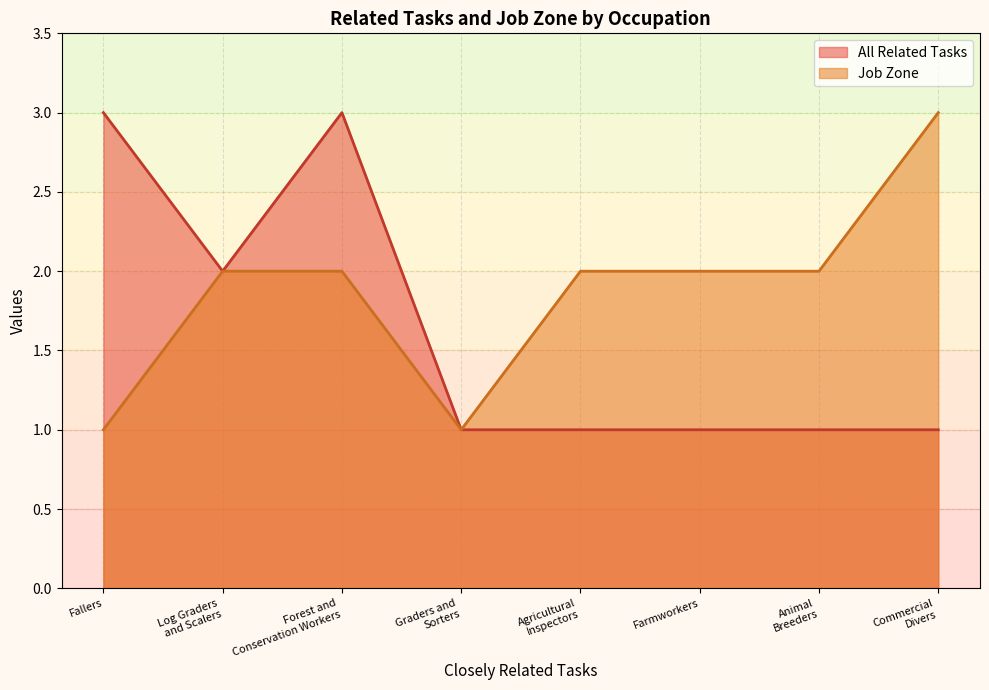

Rank the categories by All Related Tasks value from lowest to highest.

Graders and
Sorters, Agricultural
Inspectors, Farmworkers, Animal
Breeders, Commercial
Divers, Log Graders
and Scalers, Fallers, Forest and
Conservation Workers